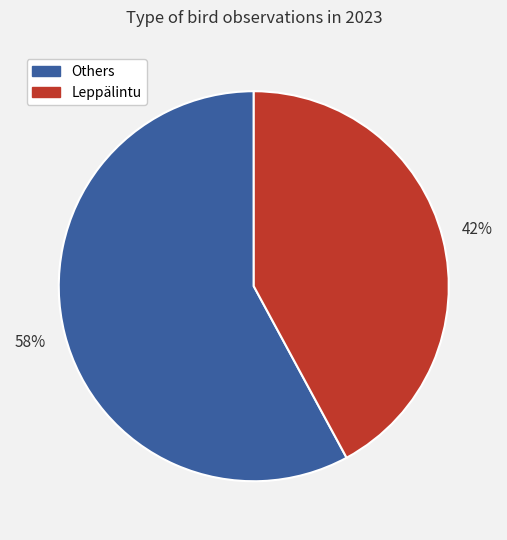

To the nearest percent, what is the average slice percentage?

50%